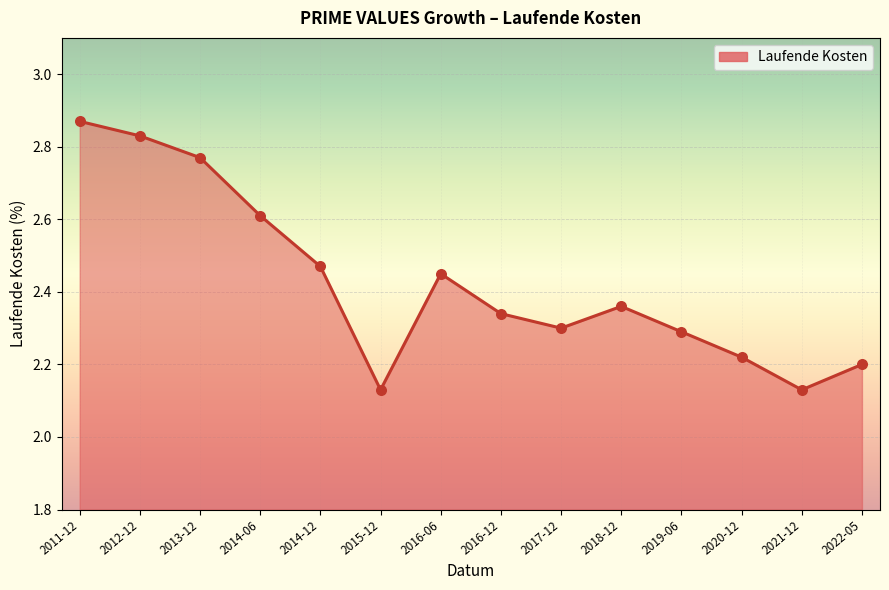

What is the change in value from 2013-12 to 2017-12?

-0.5